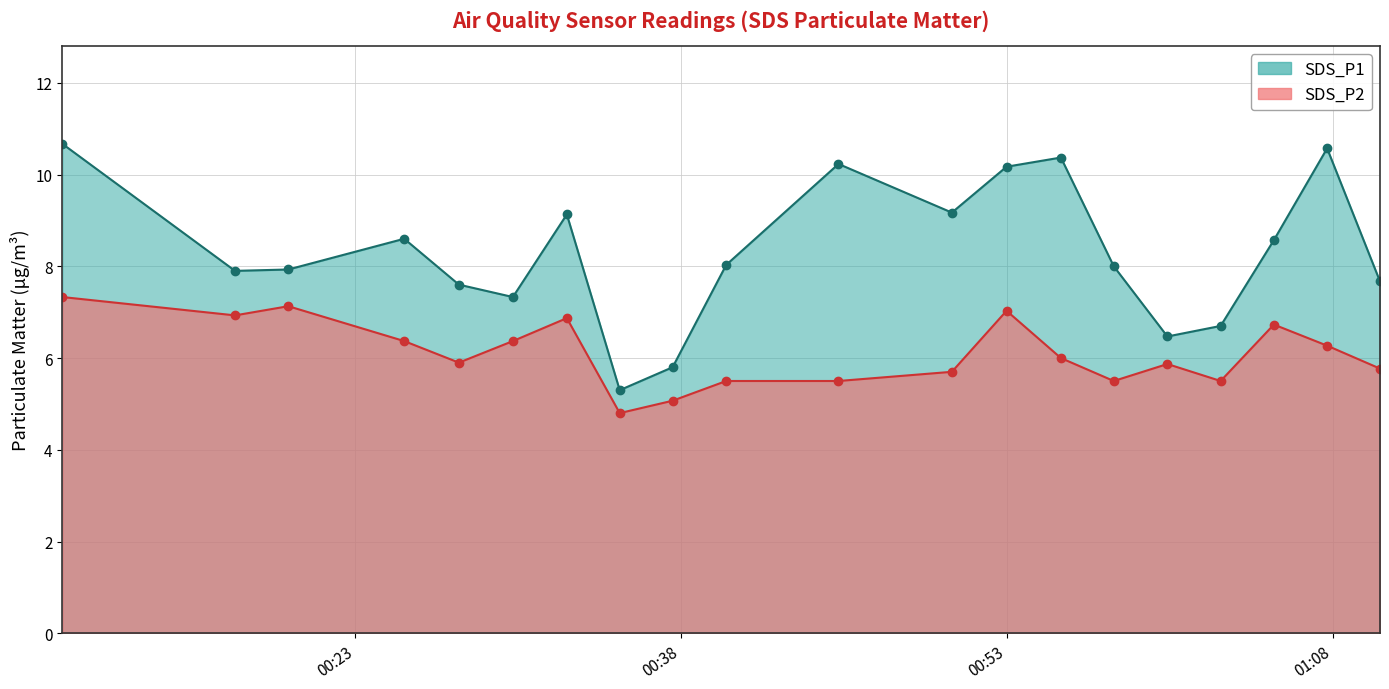

At which category is the sum across all series the highest?

2022/11/05 00:09:31